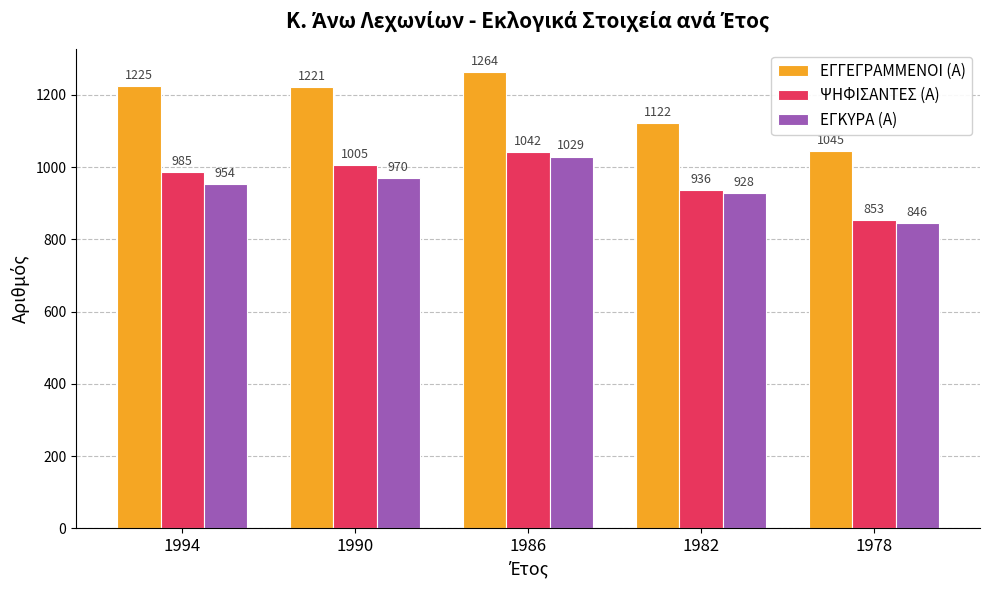

What are all the series names shown in the legend?

ΕΓΓΕΓΡΑΜΜΕΝΟΙ (Α), ΨΗΦΙΣΑΝΤΕΣ (Α), ΕΓΚΥΡΑ (Α)